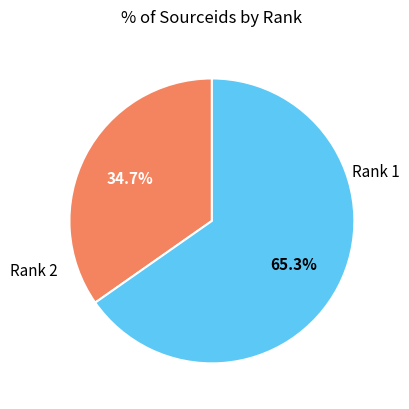

Does any single category account for the majority?

Yes